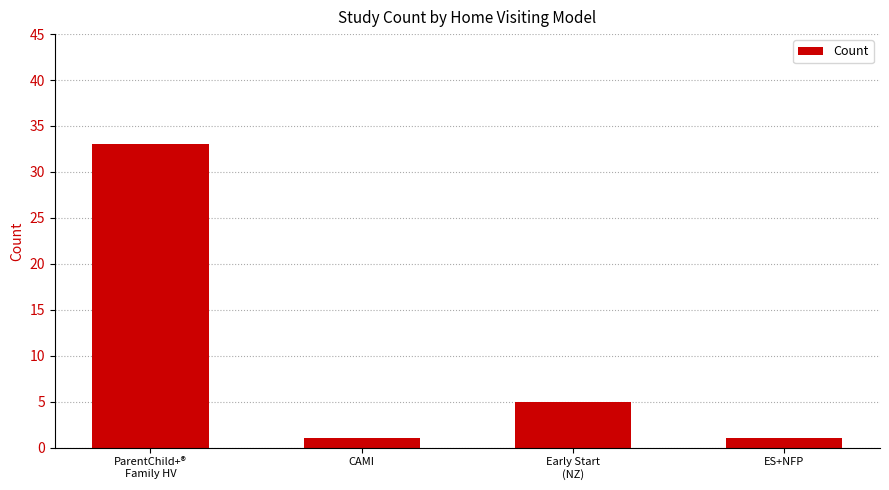

How many data points does each series have?

4